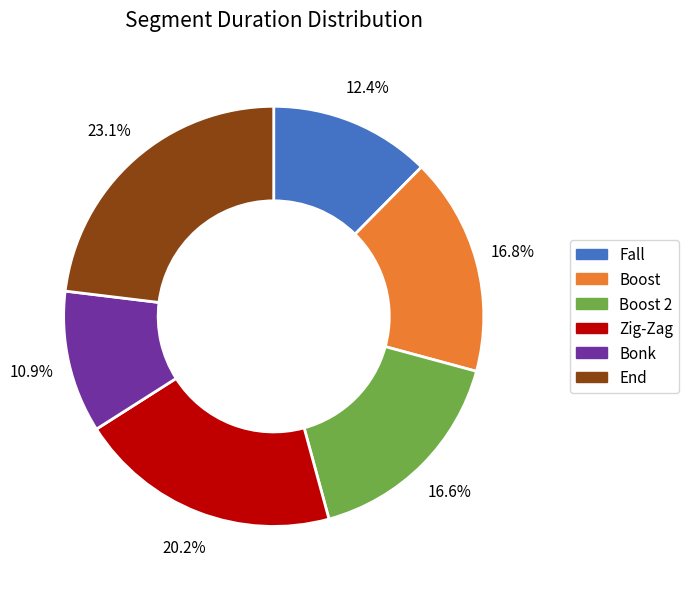

To the nearest percent, what is the difference between the Zig-Zag and Bonk slice percentages?

9%